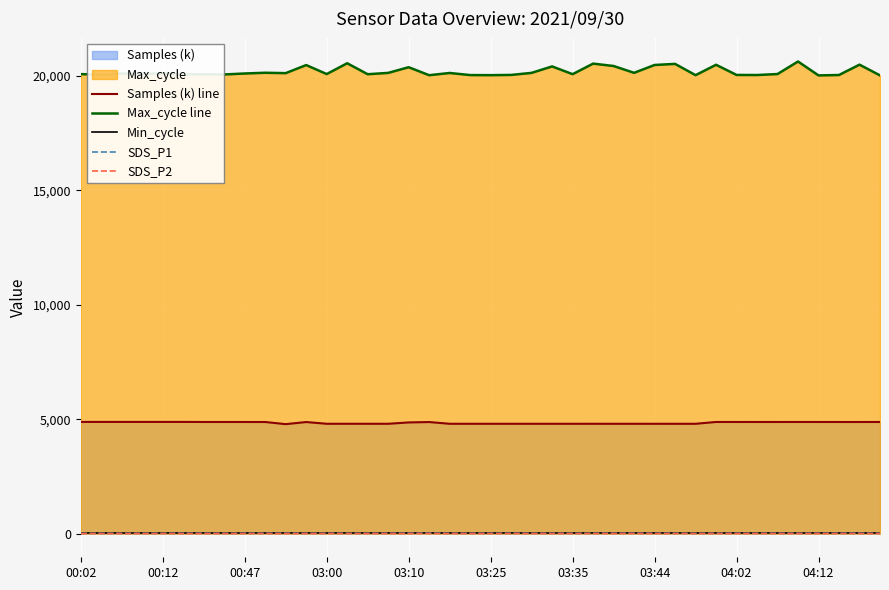

What is the sum of all SDS_P2 values?

261.2